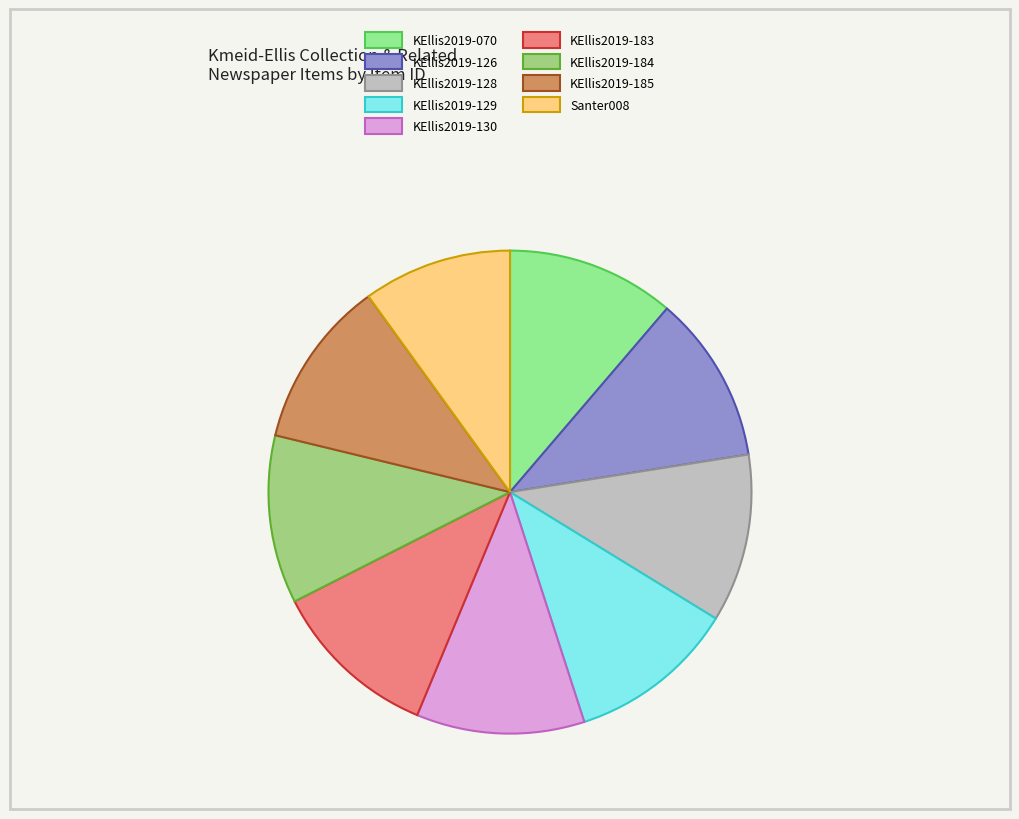

Which slice is the largest?

KEllis2019-070